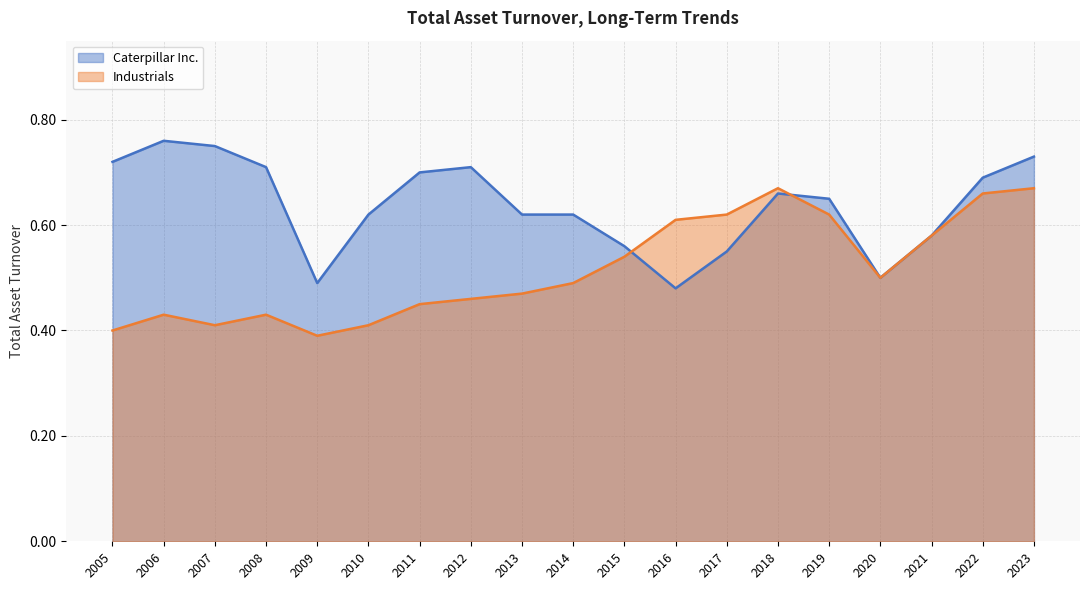

How many distinct data groups are displayed?

2